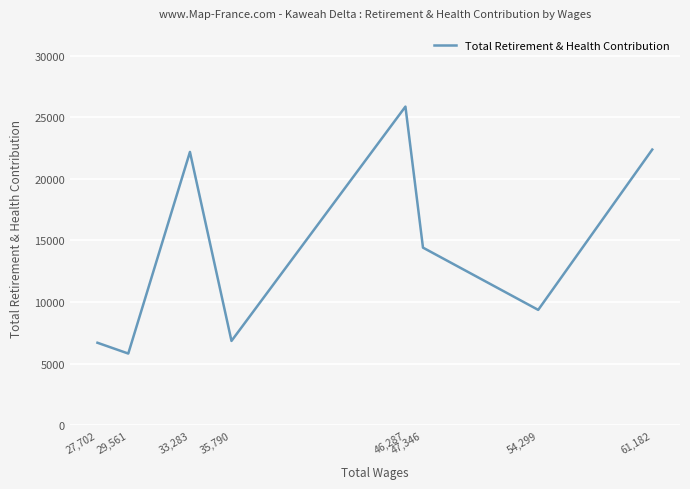

True or false: there are more than 2 points higher than both neighbors.

False